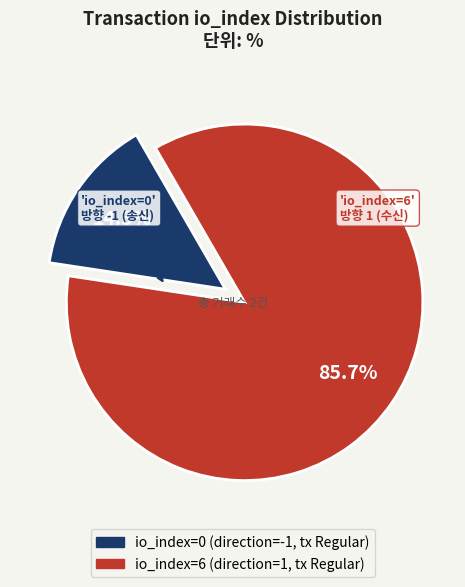

How many slices are in this pie chart?

2